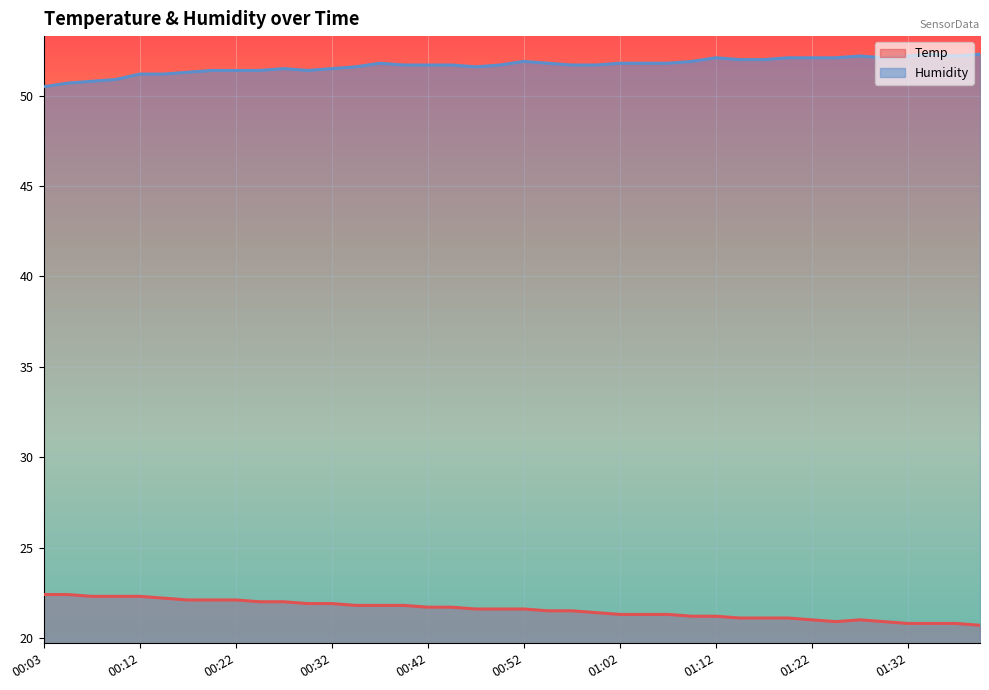

At which category does Temp reach its first local peak?

01:27